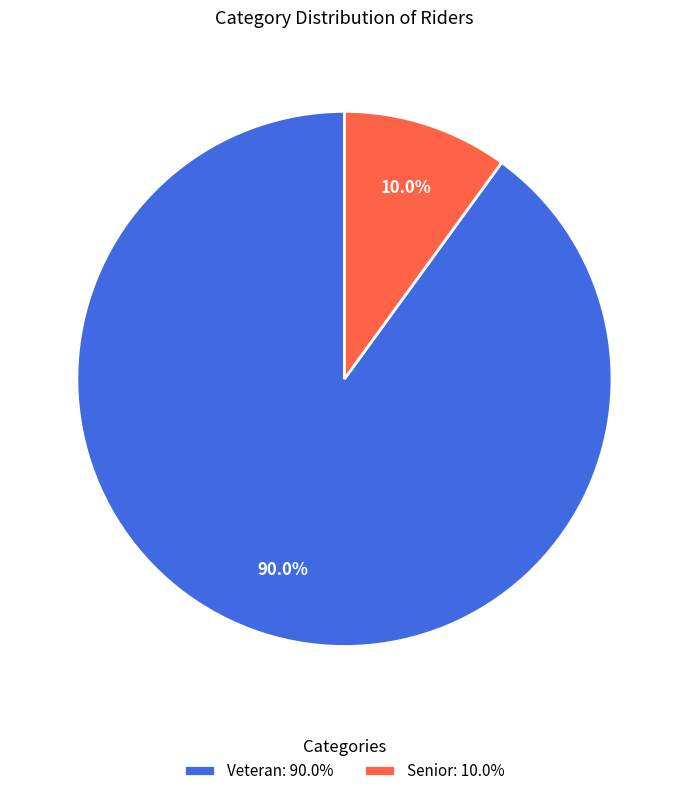

Does any single category account for the majority?

Yes